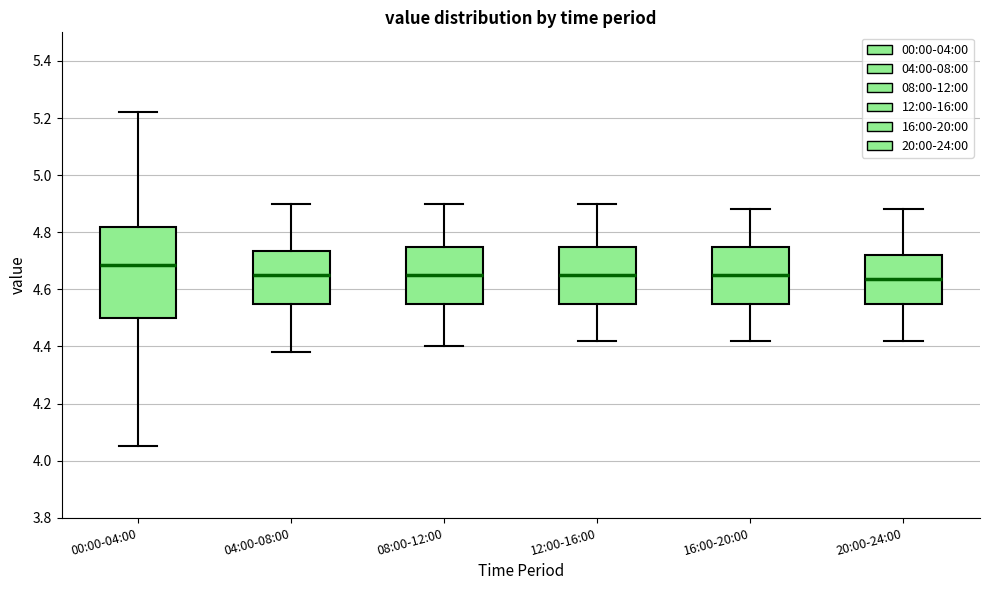

Which box has the highest median line?

00:00-04:00